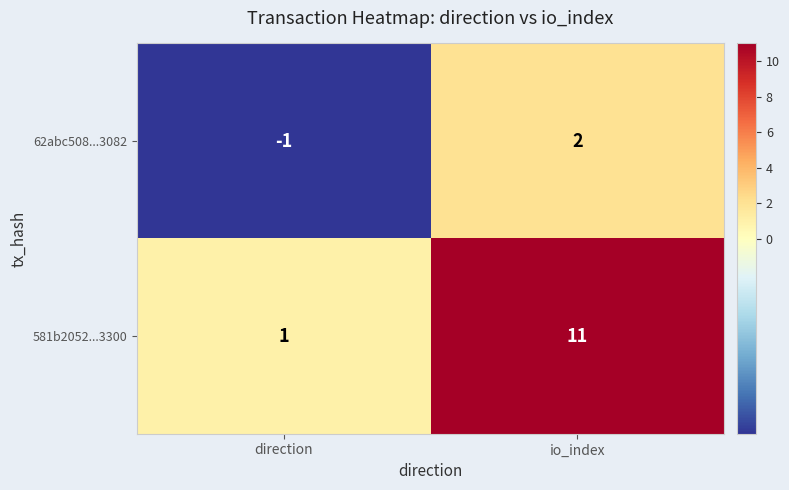

Is it true that 581b2052...3300 equals 1 at direction?

True